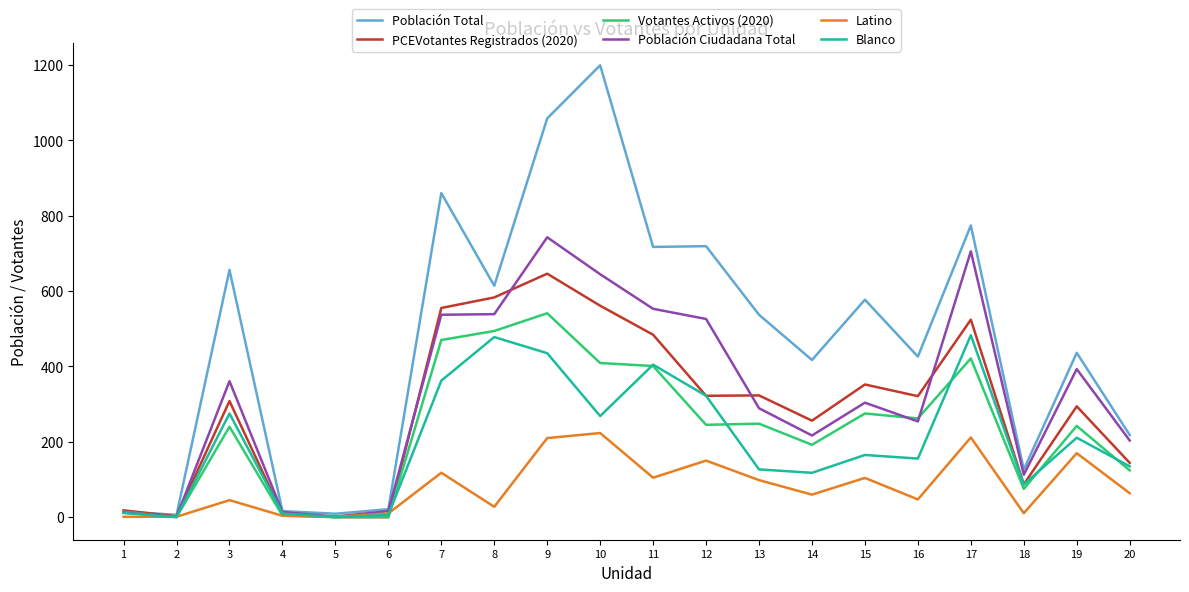

Which series has the largest total across all categories?

Población Total